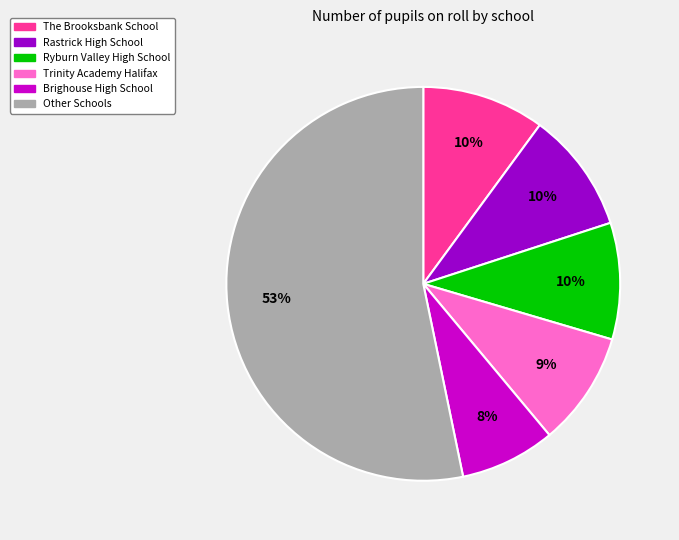

To the nearest percent, what is the difference between the largest and smallest slice percentages?

45%